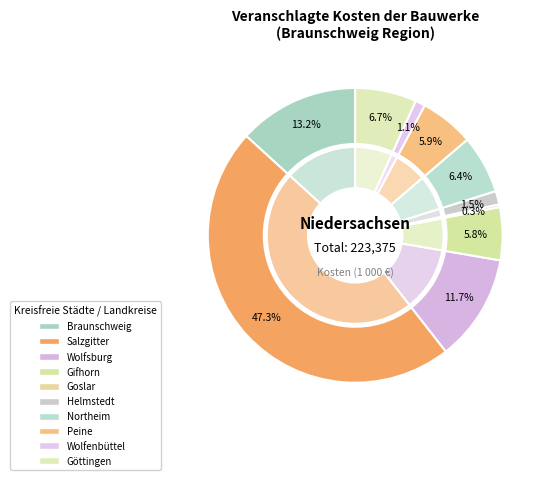

Approximately how many times larger is the value at Salzgitter compared to Wolfenbüttel?

43.6